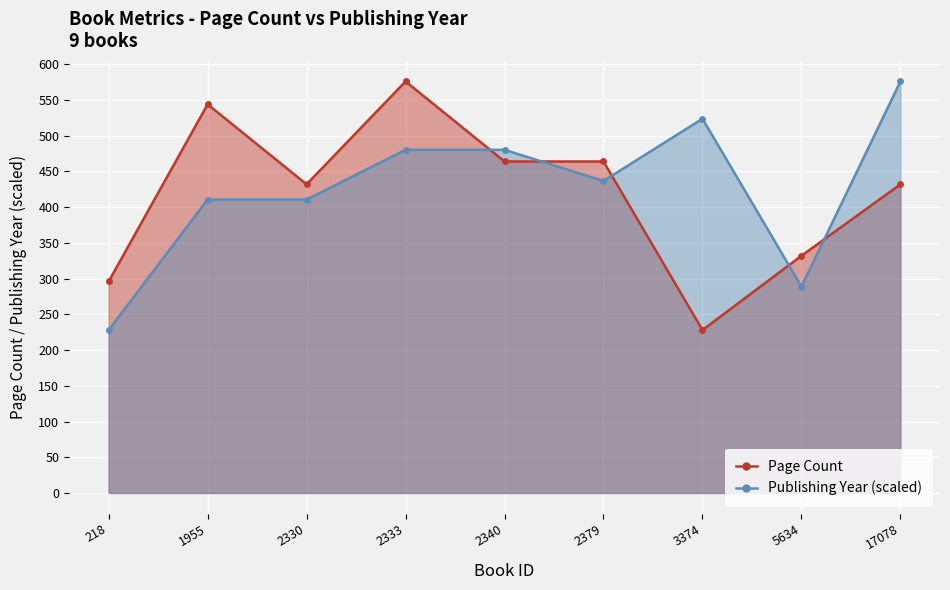

How many values in the Publishing Year (scaled) series are below 436?

4